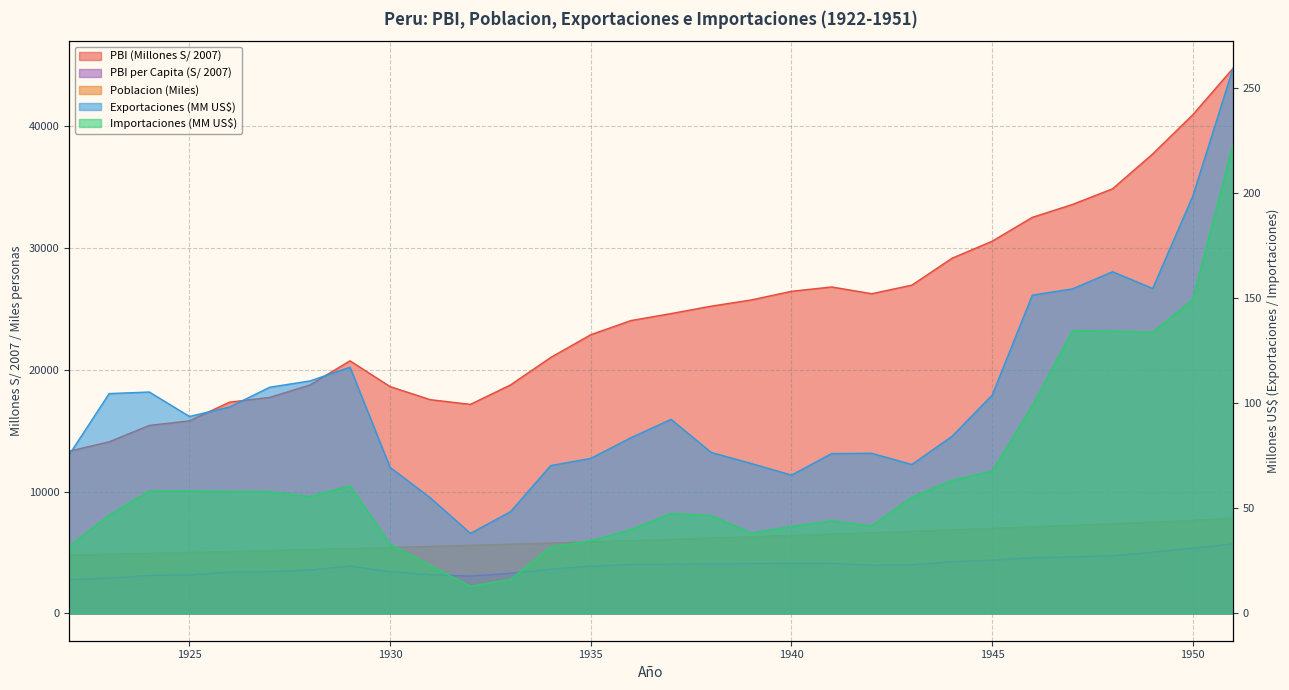

What is the average value of the PBI per Capita (S/ 2007) series?

3930.5